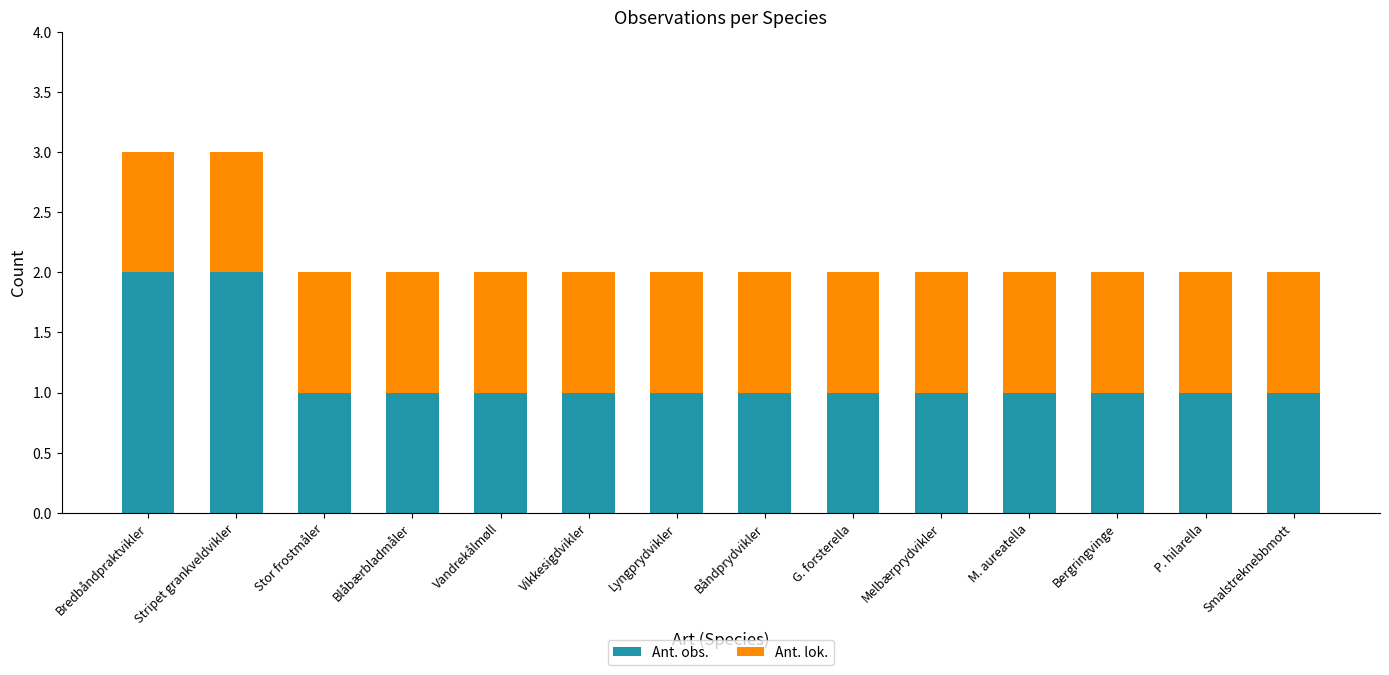

The value of Ant. obs. at Lyngprydvikler is 1. True or false?

True